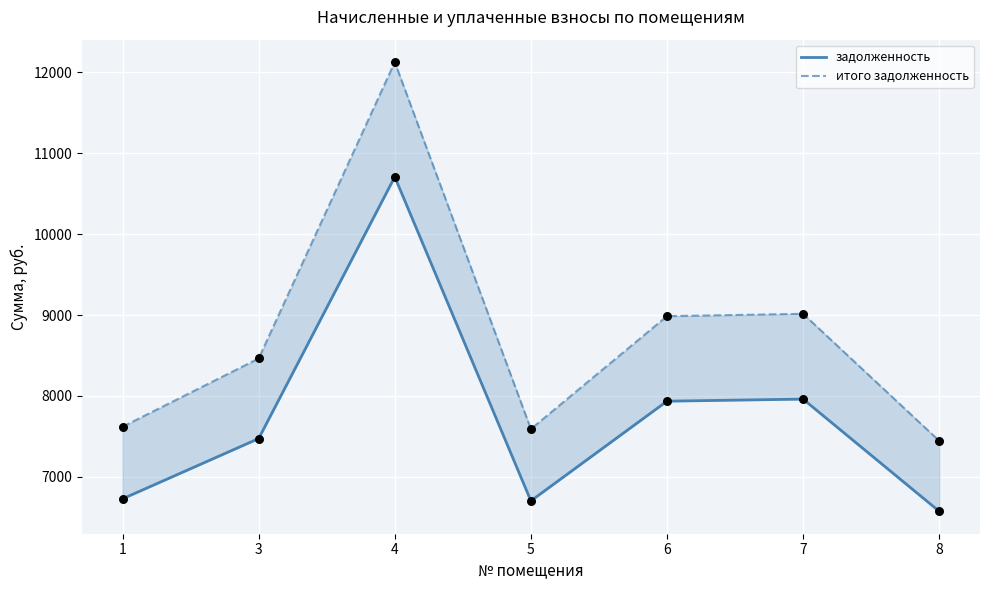

Which series contains the highest Y value?

итого задолженность